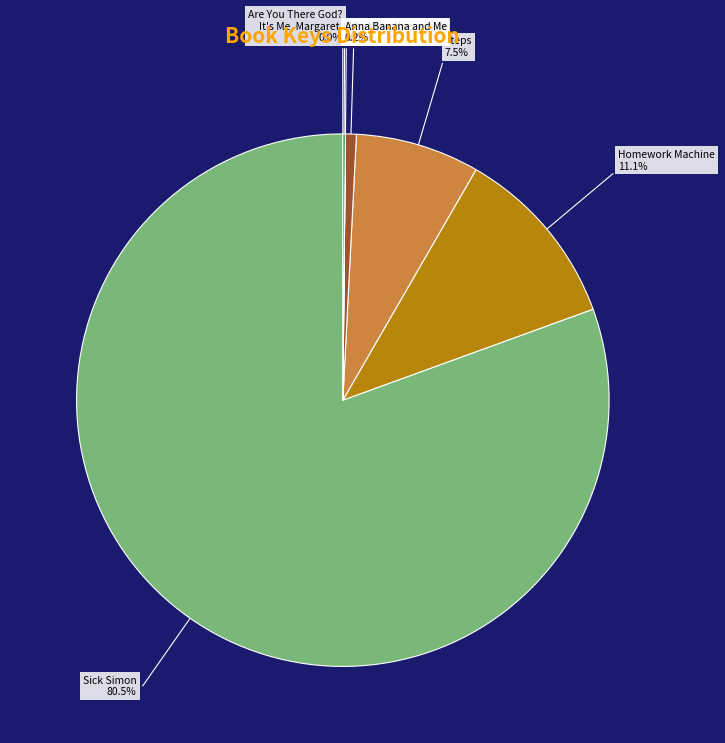

Approximately how many times larger is the value at Sick Simon compared to Steps?

10.7